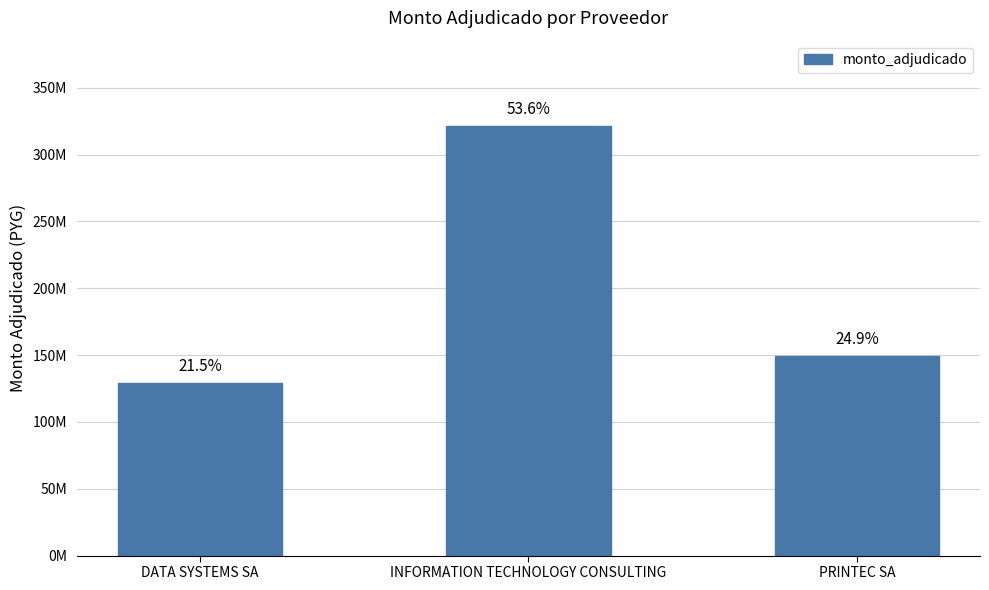

What is the ratio of the value at DATA SYSTEMS SA to the value at INFORMATION TECHNOLOGY CONSULTING?

0.4